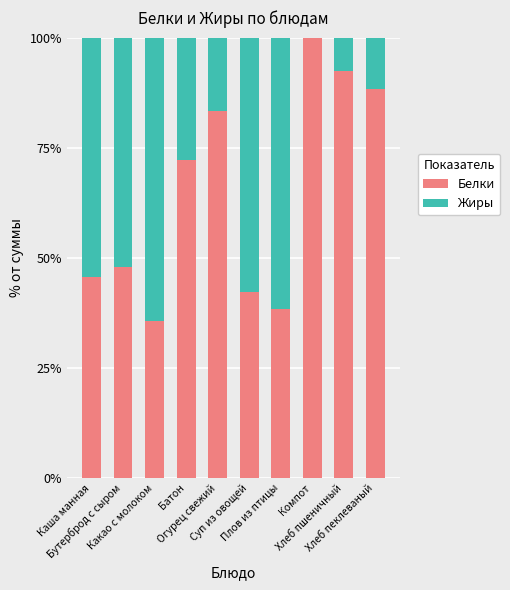

What is the maximum value for Белки?

100.0